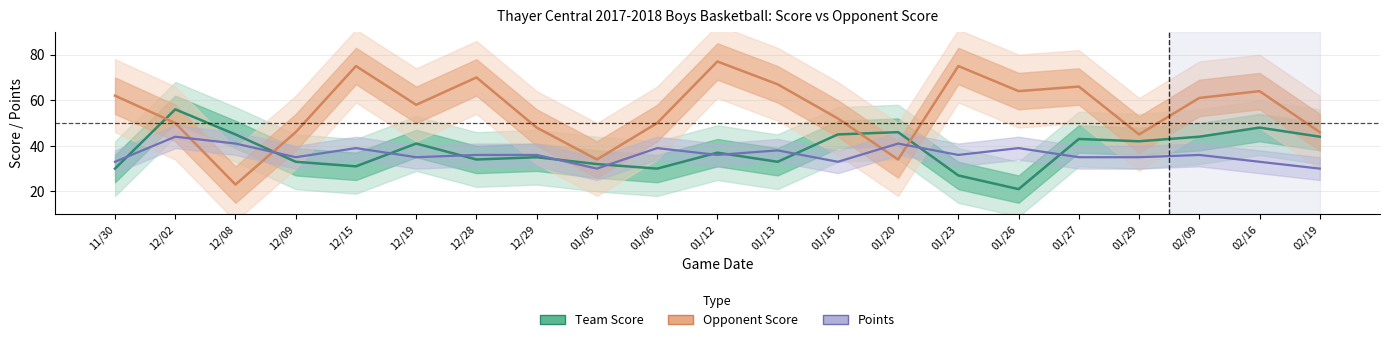

List the series in order of their peak value, lowest first.

Points, Team Score, Opponent Score